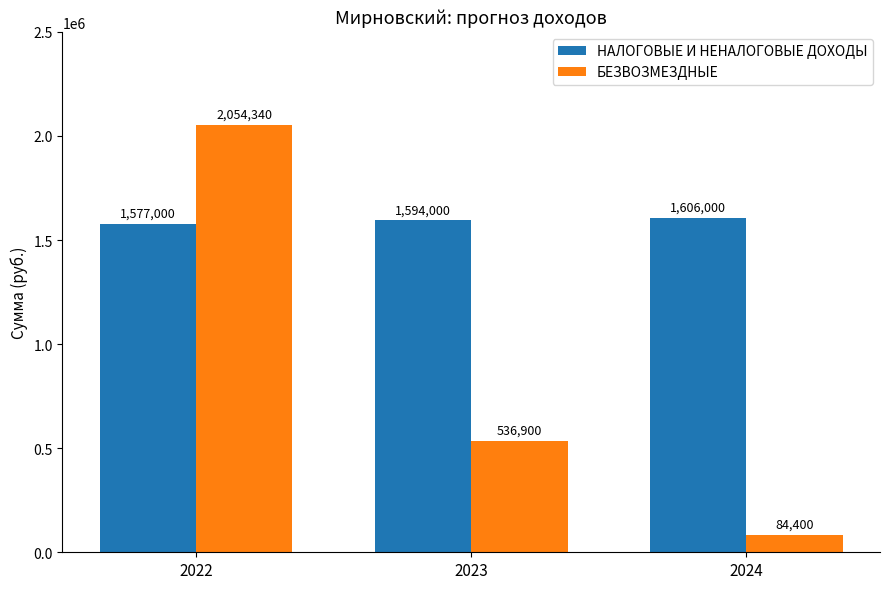

At 2022, list the series in order from largest to smallest.

БЕЗВОЗМЕЗДНЫЕ, НАЛОГОВЫЕ И НЕНАЛОГОВЫЕ ДОХОДЫ